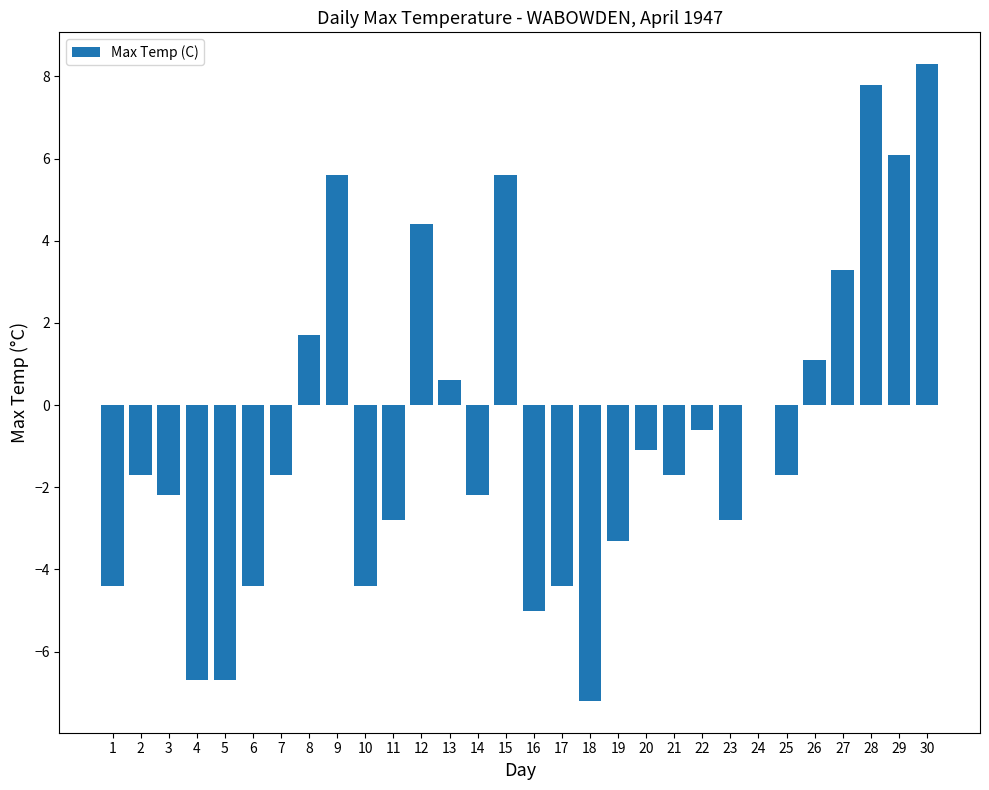

True or false: the data shows 3.8 at 15.

False